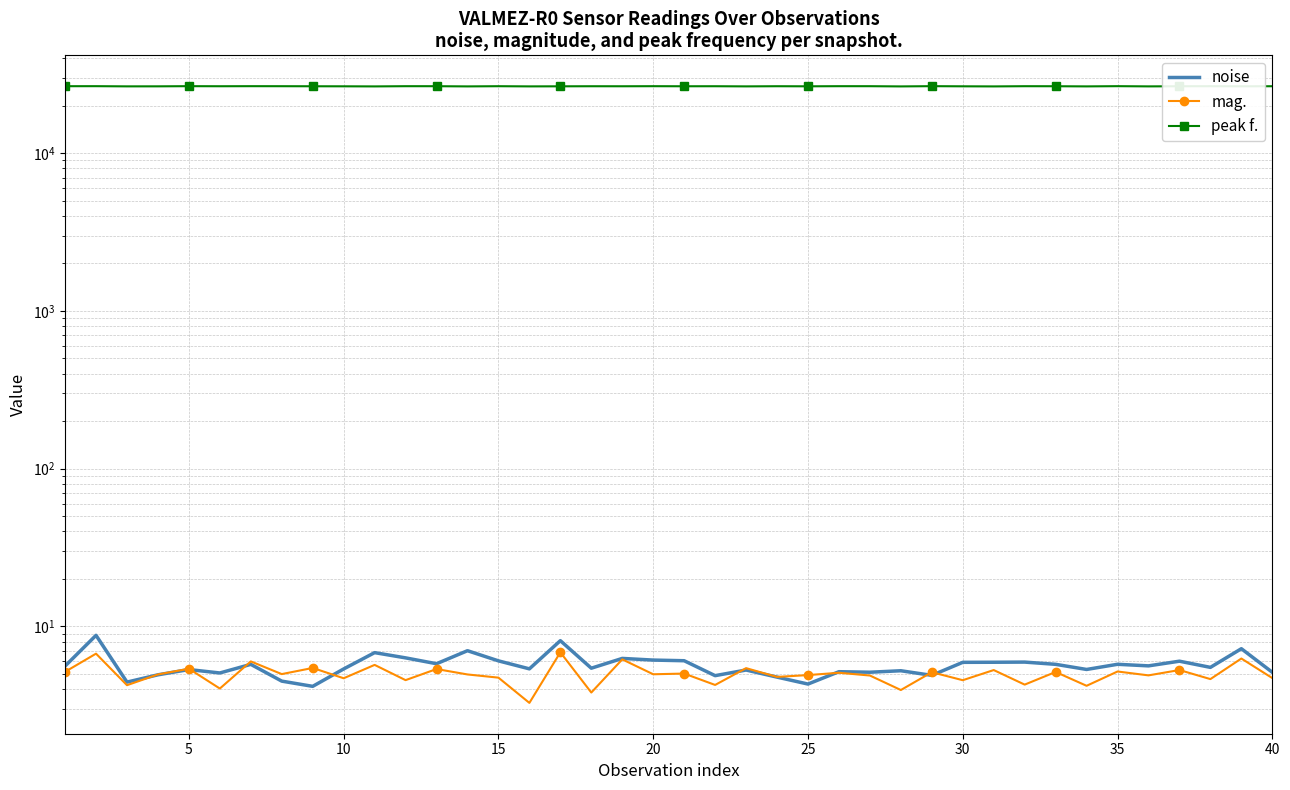

What is the difference between the second highest and minimum values in the noise series?

4.0